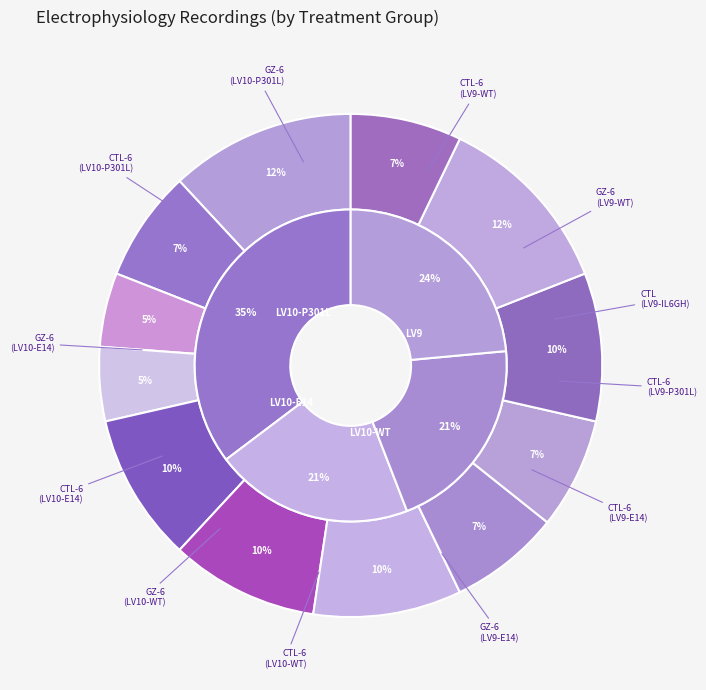

Count the number of slices in the pie.

12